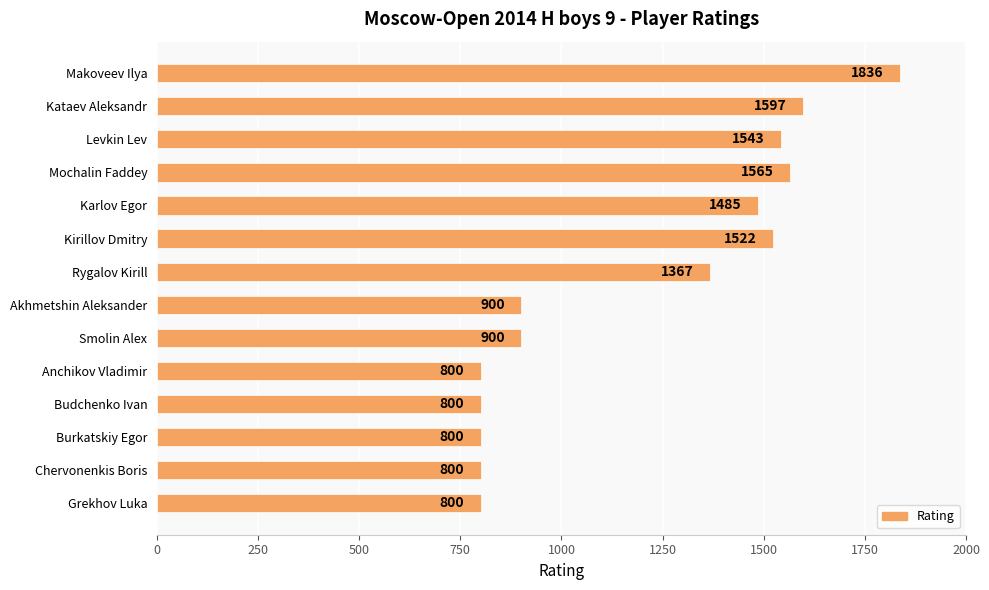

What is the sum of all values?

16715